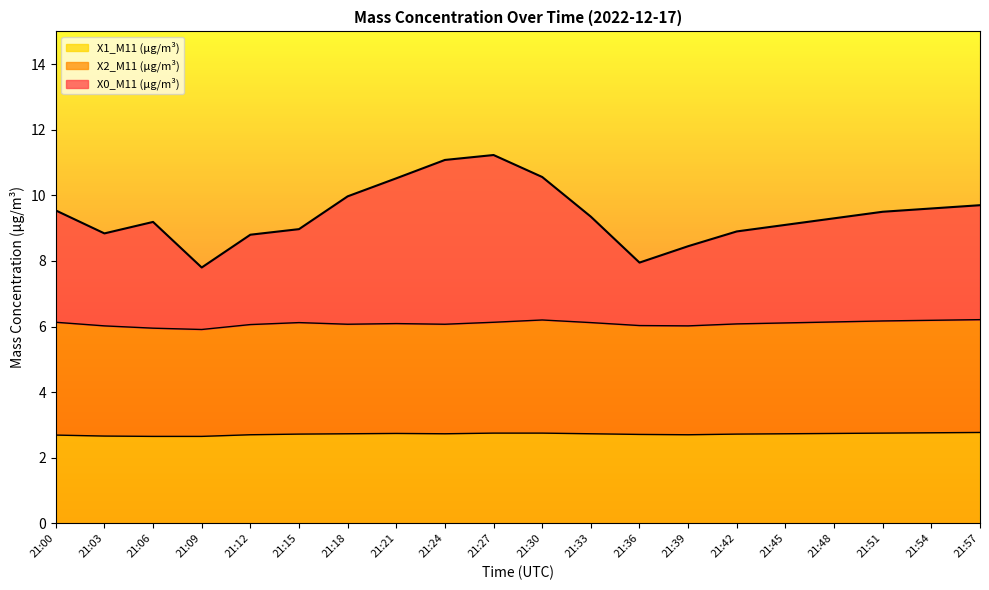

Is the value of X1_M11 (μg/m³) at 21:15 greater than the value of X0_M11 (μg/m³) at 21:48?

No